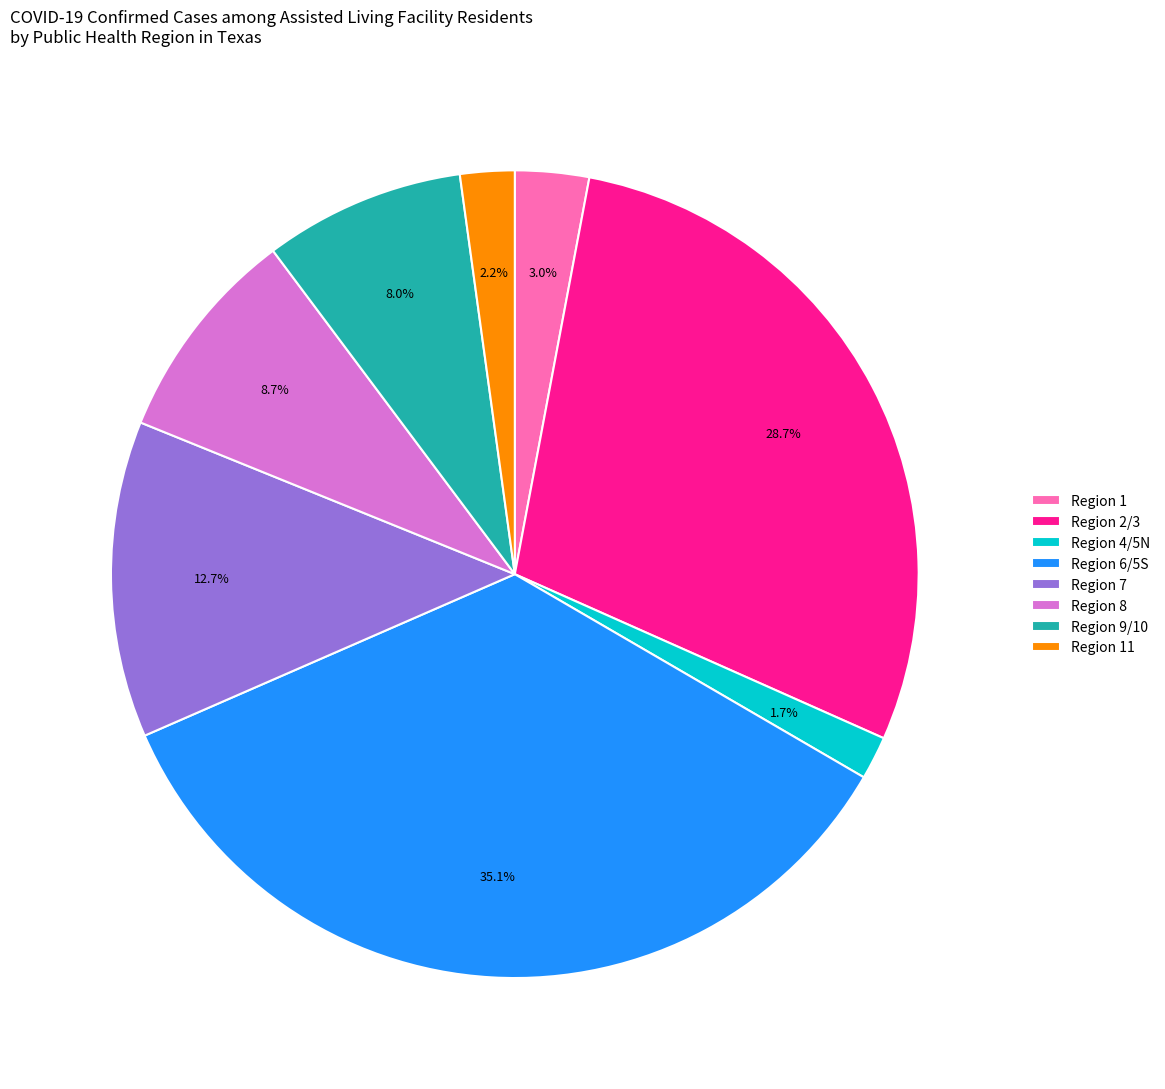

Does any single category account for the majority?

No